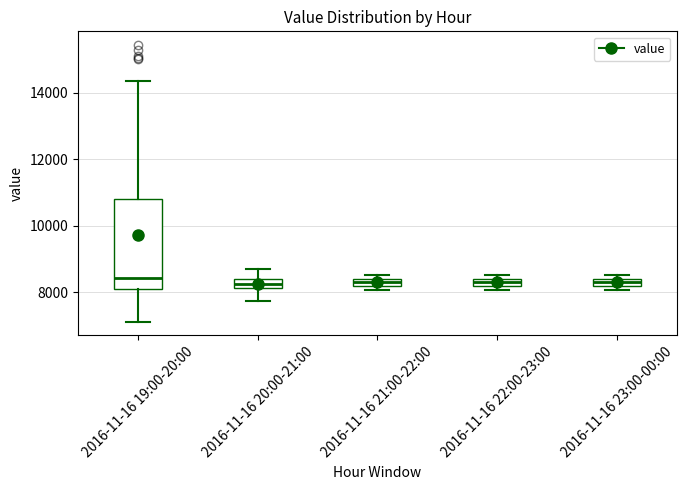

Comparing the boxes themselves (not the whiskers), which one is the tallest?

2016-11-16 19:00-20:00